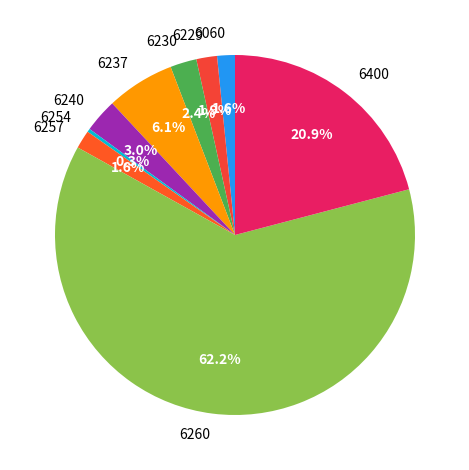

Is there a majority slice in this chart?

Yes